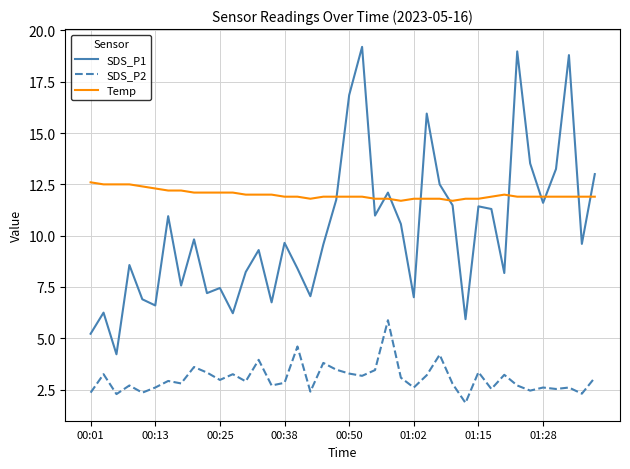

List the series in order of their overall mean, lowest first.

SDS_P2, SDS_P1, Temp